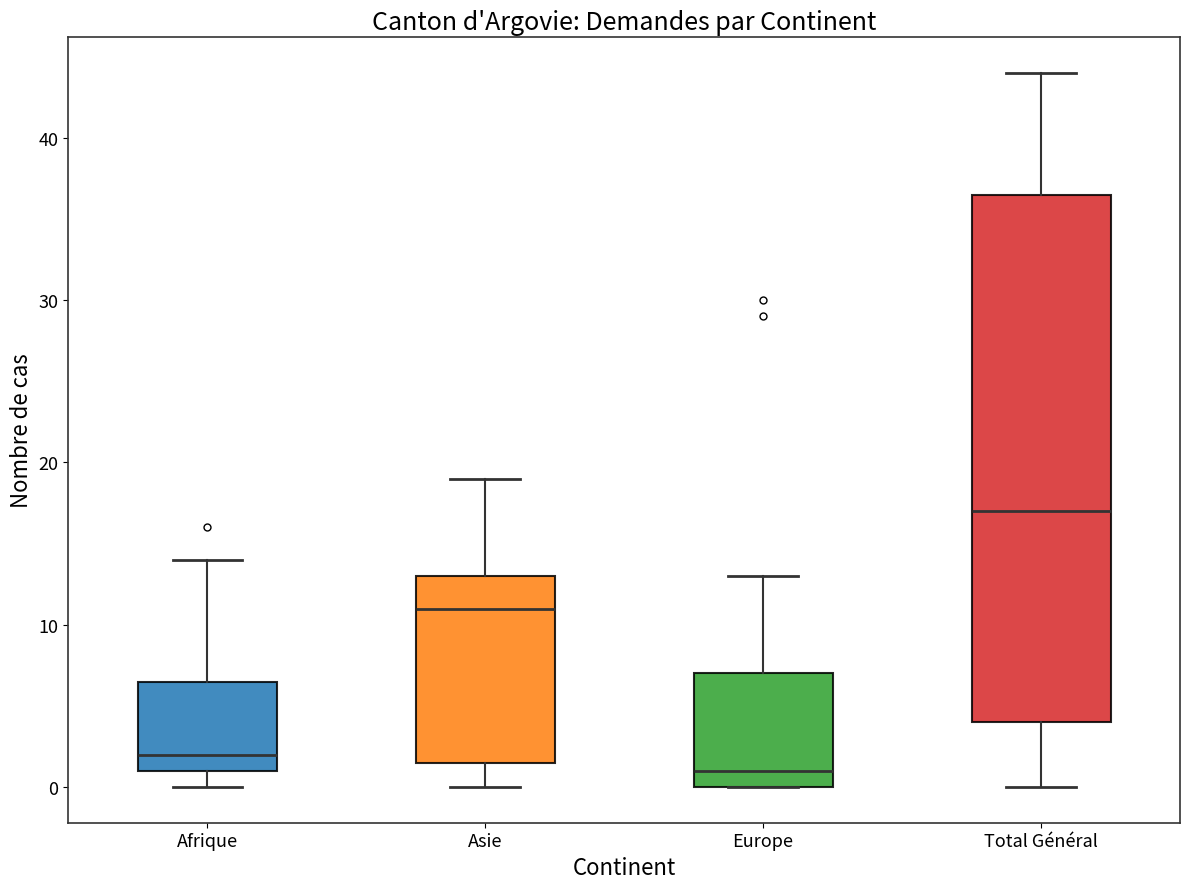

Where does the median line of the box for Afrique sit on the y-axis? The values are not printed on the chart, so give them approximately, as read against the axis.

2